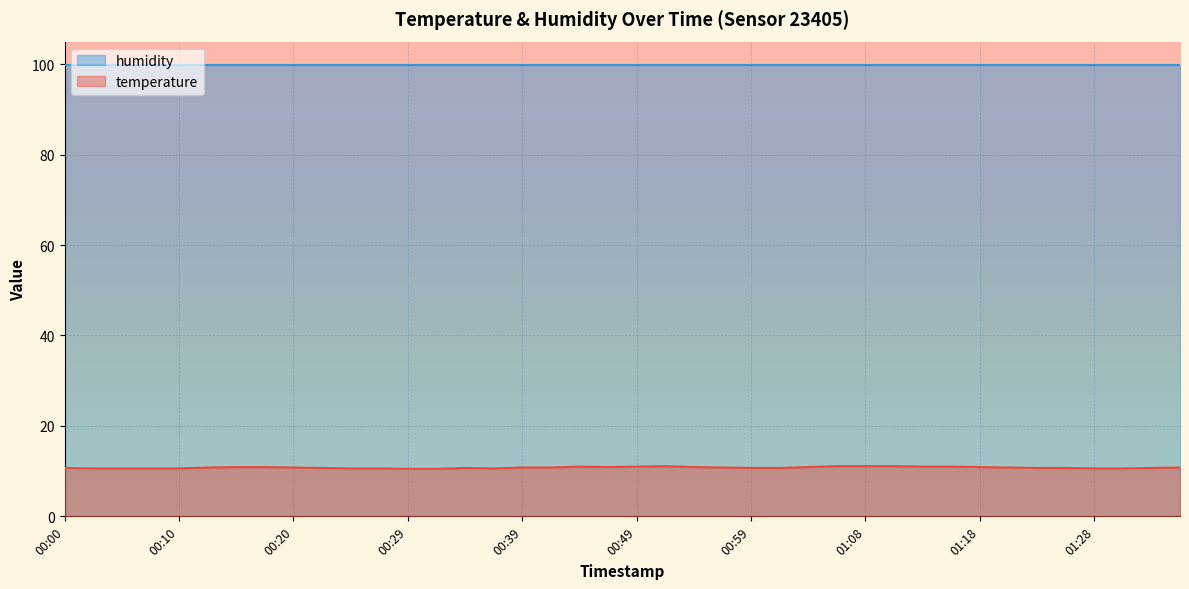

Rank the categories by value from highest to lowest.

00:51, 01:06, 01:08, 01:11, 00:44, 00:49, 01:13, 01:15, 00:15, 00:17, 00:46, 00:54, 01:03, 01:18, 00:12, 00:20, 00:39, 00:42, 00:56, 01:20, 01:35, 00:00, 00:22, 00:34, 00:59, 01:01, 01:23, 01:25, 01:33, 00:03, 00:05, 00:07, 00:10, 00:24, 00:27, 00:37, 01:28, 01:30, 00:29, 00:32